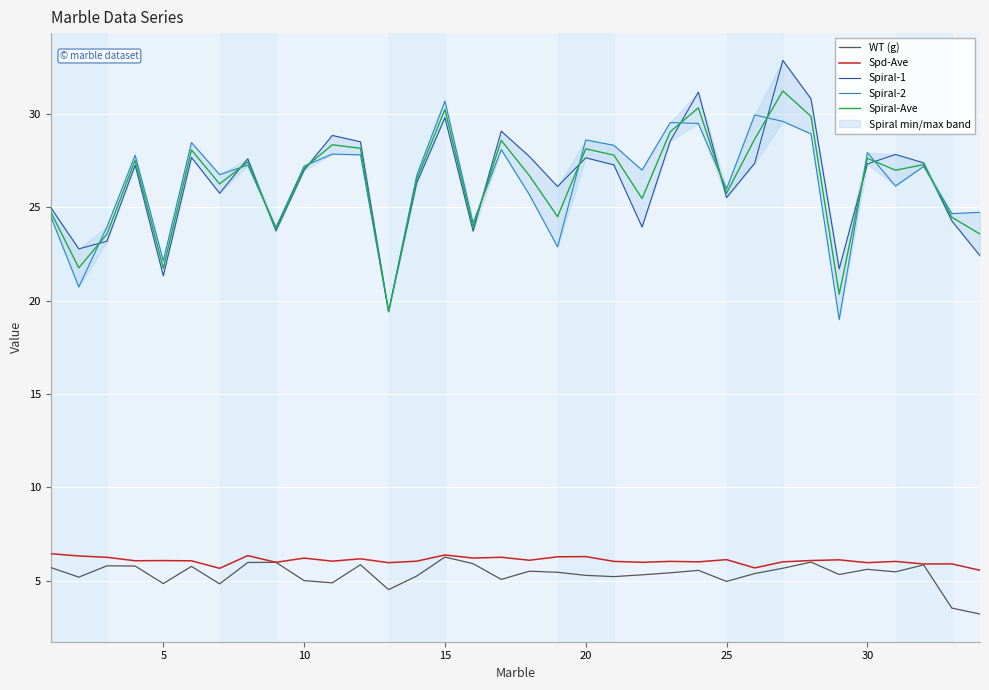

What is the highest value of the WT (g) series?

6.3